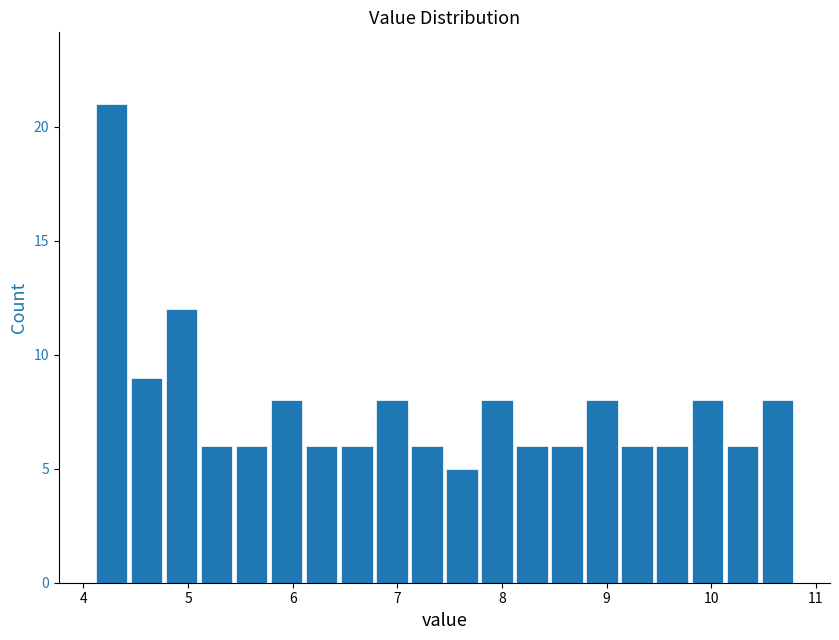

Around what value on the x-axis is the tallest bar? Give the approximate position of its centre, as read against the axis.

4.3